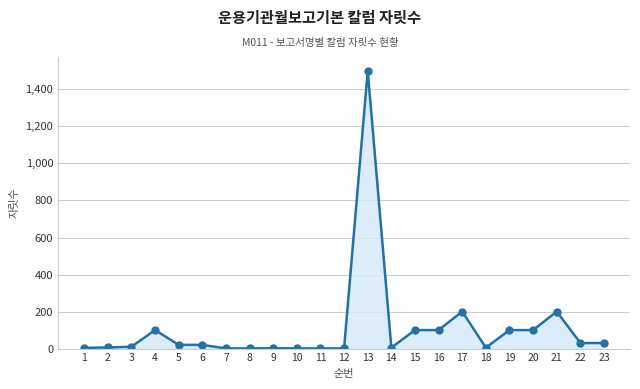

The chart shows a value of 300 at 17. True or false?

False